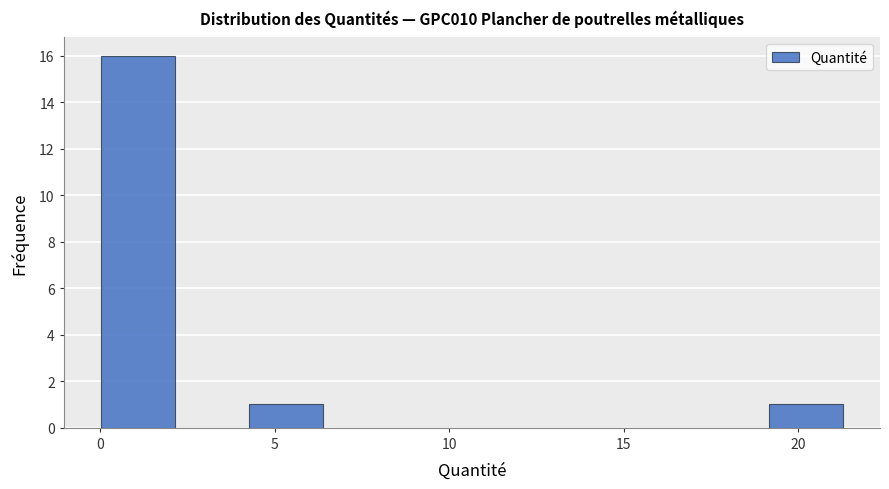

How tall is the bar that spans 0.0 to 2.0 on the x-axis? Neither the bar edges nor the heights are printed on the chart, so give them approximately, as read against the axes.

16